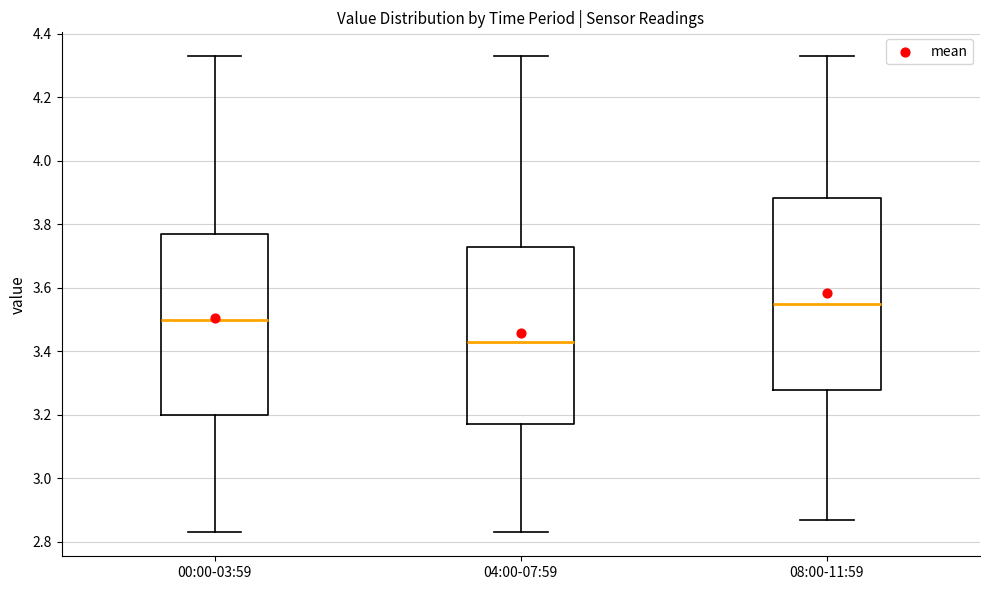

Reading left to right, read every box against the y-axis: the position of its median line, the range the box covers, and the ends of its whiskers. The values are not printed on the chart, so give them approximately, as read against the axis.

00:00-03:59: median 3.50, box 3.20 to 3.78, whiskers 2.84 to 4.34
04:00-07:59: median 3.44, box 3.18 to 3.74, whiskers 2.84 to 4.34
08:00-11:59: median 3.56, box 3.28 to 3.88, whiskers 2.88 to 4.34